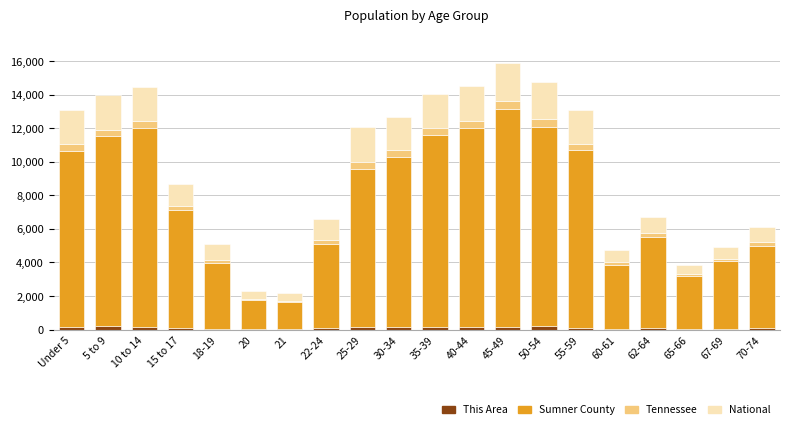

What is the difference between the National values at 15 to 17 and 50-54?

934.4